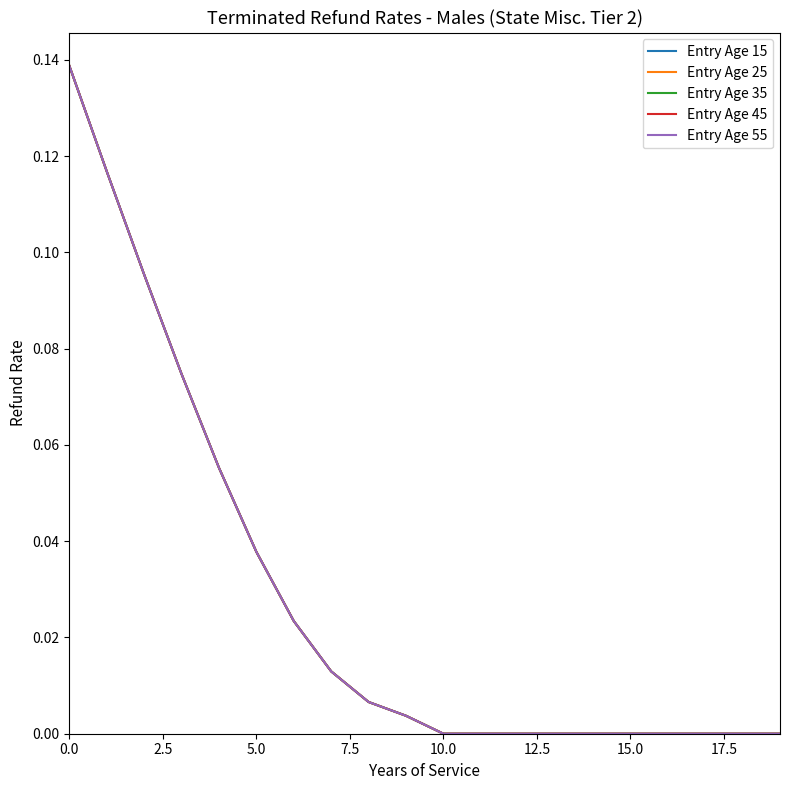

Is this an area chart (filled region under the line)?

No